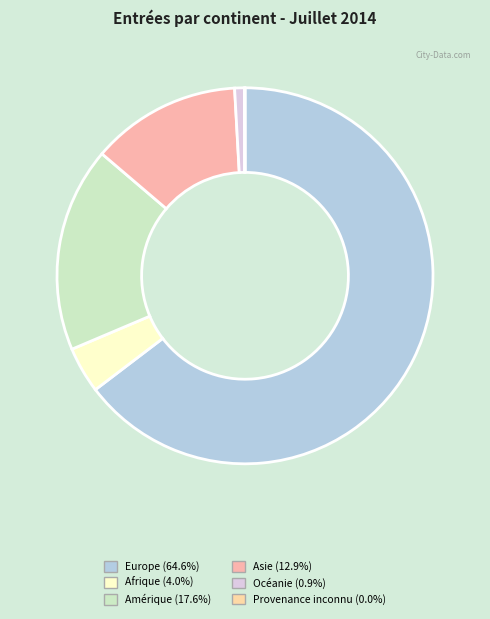

What is the change in value from Afrique to Asie?

+383